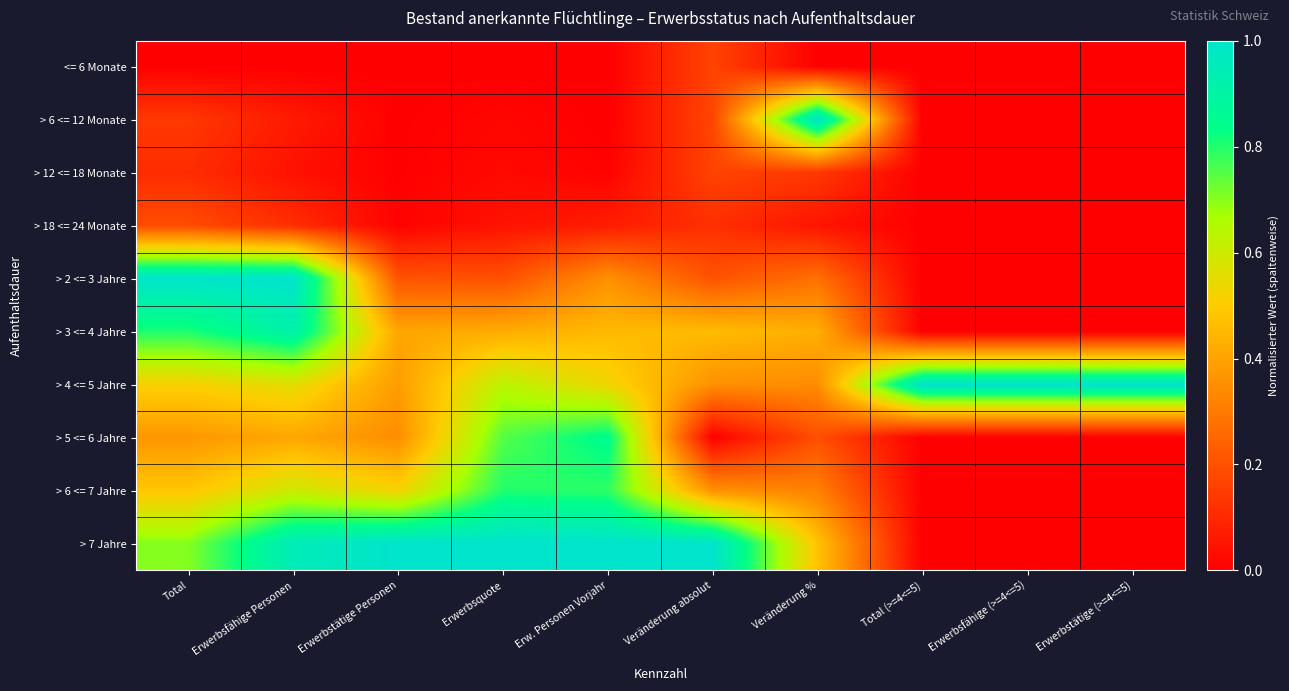

Reading left to right, transcribe all the data shown in this chart.

<= 6 Monate: Total=0.0	Erwerbsfähige Personen=0.0	Erwerbstätige Personen=0.0	Erwerbsquote=0.0	Erw. Personen Vorjahr=0.0	Veränderung absolut=0.2	Veränderung %=0.0	Total (>=4<=5)=0.0	Erwerbsfähige (>=4<=5)=0.0	Erwerbstätige (>=4<=5)=0.0
> 6 <= 12 Monate: Total=0.1	Erwerbsfähige Personen=0.1	Erwerbstätige Personen=0.0	Erwerbsquote=0.0	Erw. Personen Vorjahr=0.0	Veränderung absolut=0.2	Veränderung %=1.0	Total (>=4<=5)=0.0	Erwerbsfähige (>=4<=5)=0.0	Erwerbstätige (>=4<=5)=0.0
> 12 <= 18 Monate: Total=0.1	Erwerbsfähige Personen=0.0	Erwerbstätige Personen=0.0	Erwerbsquote=0.0	Erw. Personen Vorjahr=0.0	Veränderung absolut=0.2	Veränderung %=0.1	Total (>=4<=5)=0.0	Erwerbsfähige (>=4<=5)=0.0	Erwerbstätige (>=4<=5)=0.0
> 18 <= 24 Monate: Total=0.2	Erwerbsfähige Personen=0.1	Erwerbstätige Personen=0.0	Erwerbsquote=0.0	Erw. Personen Vorjahr=0.1	Veränderung absolut=0.1	Veränderung %=0.1	Total (>=4<=5)=0.0	Erwerbsfähige (>=4<=5)=0.0	Erwerbstätige (>=4<=5)=0.0
> 2 <= 3 Jahre: Total=1.0	Erwerbsfähige Personen=1.0	Erwerbstätige Personen=0.2	Erwerbsquote=0.2	Erw. Personen Vorjahr=0.4	Veränderung absolut=0.2	Veränderung %=0.3	Total (>=4<=5)=0.0	Erwerbsfähige (>=4<=5)=0.0	Erwerbstätige (>=4<=5)=0.0
> 3 <= 4 Jahre: Total=0.8	Erwerbsfähige Personen=0.9	Erwerbstätige Personen=0.4	Erwerbsquote=0.4	Erw. Personen Vorjahr=0.5	Veränderung absolut=0.5	Veränderung %=0.4	Total (>=4<=5)=0.0	Erwerbsfähige (>=4<=5)=0.0	Erwerbstätige (>=4<=5)=0.0
> 4 <= 5 Jahre: Total=0.5	Erwerbsfähige Personen=0.6	Erwerbstätige Personen=0.4	Erwerbsquote=0.6	Erw. Personen Vorjahr=0.5	Veränderung absolut=0.4	Veränderung %=0.3	Total (>=4<=5)=1.0	Erwerbsfähige (>=4<=5)=1.0	Erwerbstätige (>=4<=5)=1.0
> 5 <= 6 Jahre: Total=0.4	Erwerbsfähige Personen=0.4	Erwerbstätige Personen=0.3	Erwerbsquote=0.8	Erw. Personen Vorjahr=0.8	Veränderung absolut=0.0	Veränderung %=0.2	Total (>=4<=5)=0.0	Erwerbsfähige (>=4<=5)=0.0	Erwerbstätige (>=4<=5)=0.0
> 6 <= 7 Jahre: Total=0.5	Erwerbsfähige Personen=0.6	Erwerbstätige Personen=0.5	Erwerbsquote=0.8	Erw. Personen Vorjahr=0.8	Veränderung absolut=0.4	Veränderung %=0.3	Total (>=4<=5)=0.0	Erwerbsfähige (>=4<=5)=0.0	Erwerbstätige (>=4<=5)=0.0
> 7 Jahre: Total=0.7	Erwerbsfähige Personen=1.0	Erwerbstätige Personen=1.0	Erwerbsquote=1.0	Erw. Personen Vorjahr=1.0	Veränderung absolut=1.0	Veränderung %=0.5	Total (>=4<=5)=0.0	Erwerbsfähige (>=4<=5)=0.0	Erwerbstätige (>=4<=5)=0.0